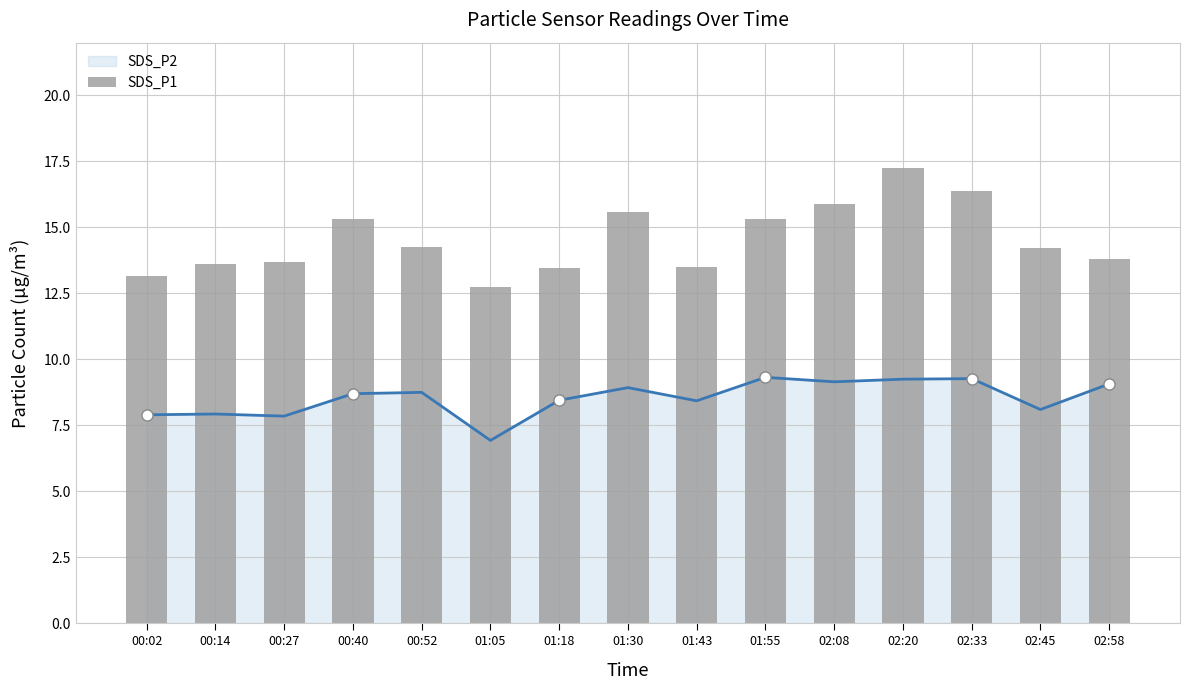

True or false: the data shows 15.3 at 01:55.

True